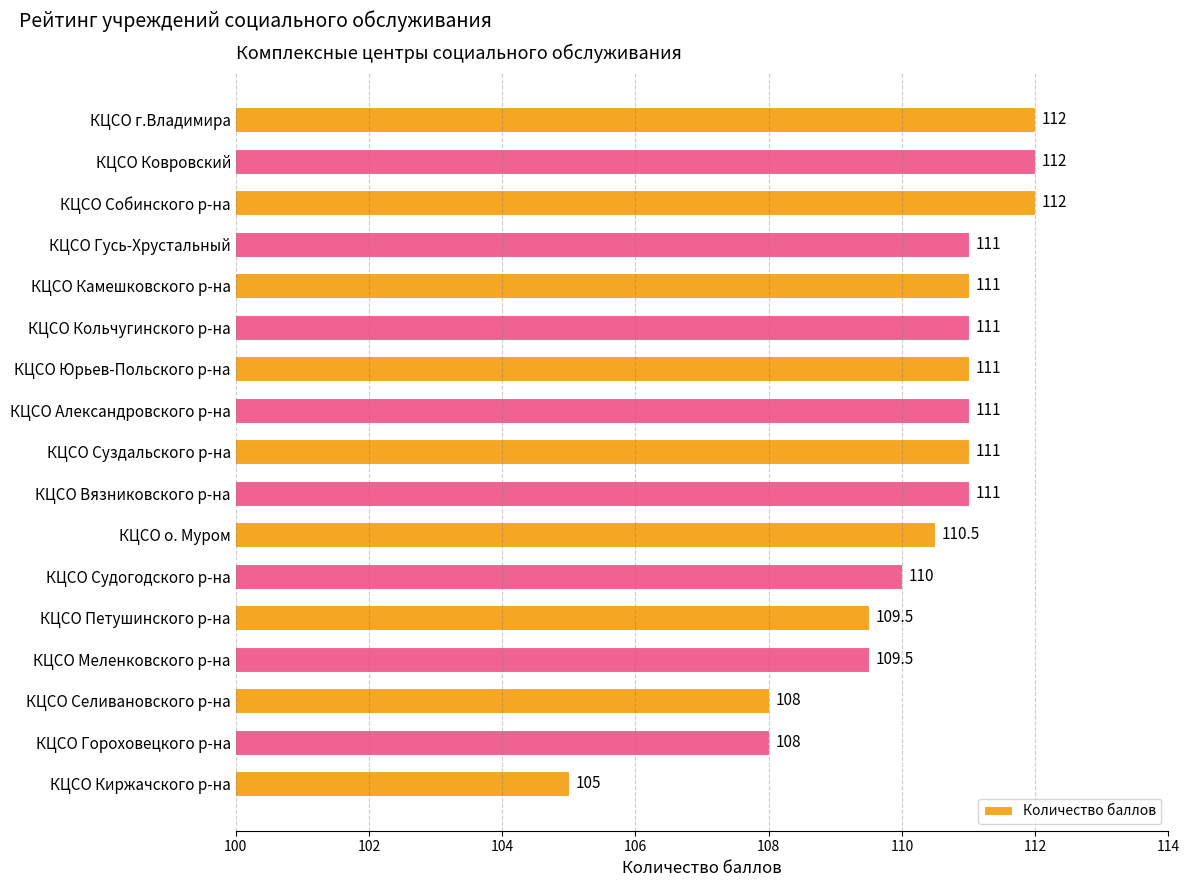

What is the ratio of the value at КЦСО Ковровский to the value at КЦСО Юрьев-Польского р-на?

1.0